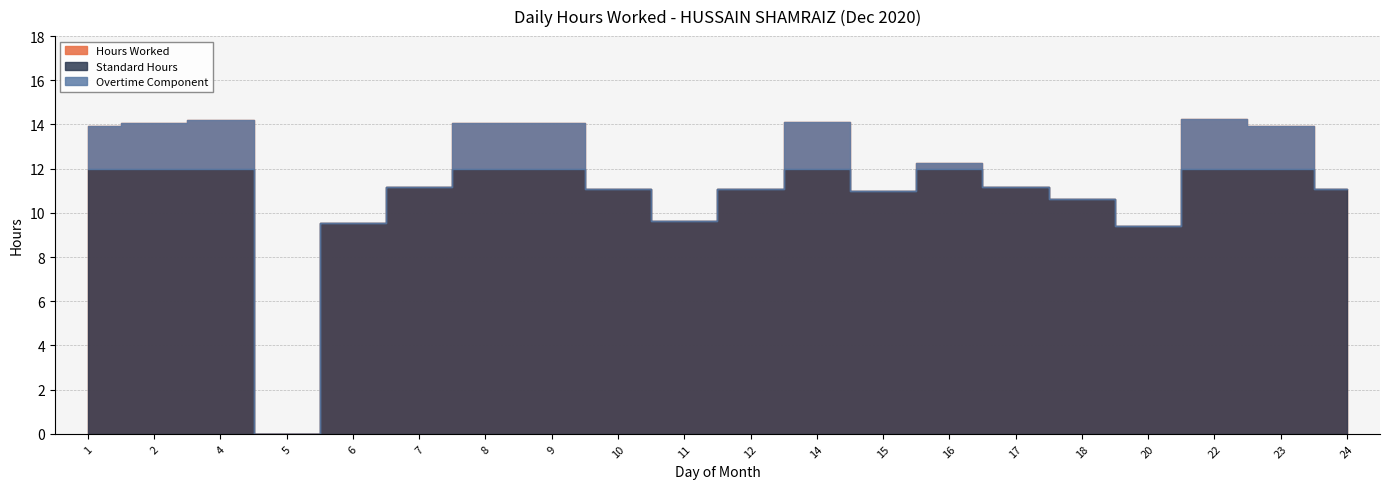

True or false: Standard Hours and Overtime Component cross at least once.

False